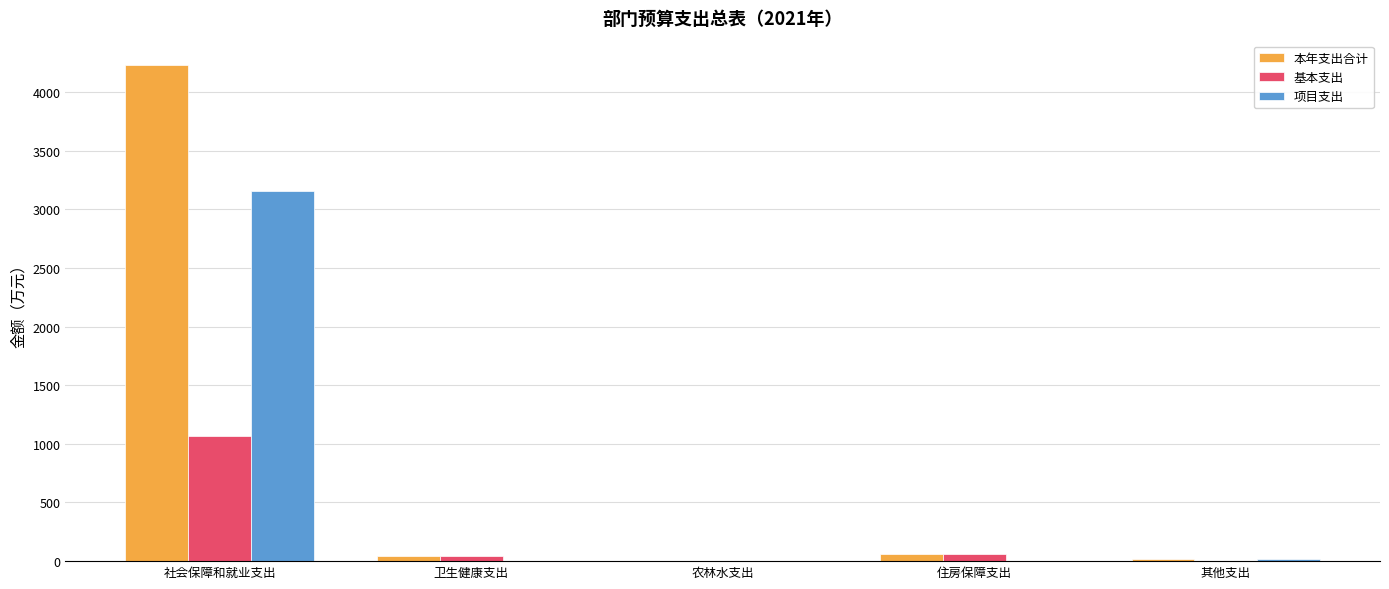

What is the sum of all 项目支出 values?

3177.2